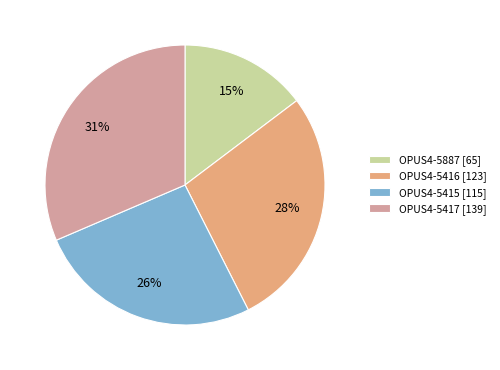

How many segments does this pie chart have?

4